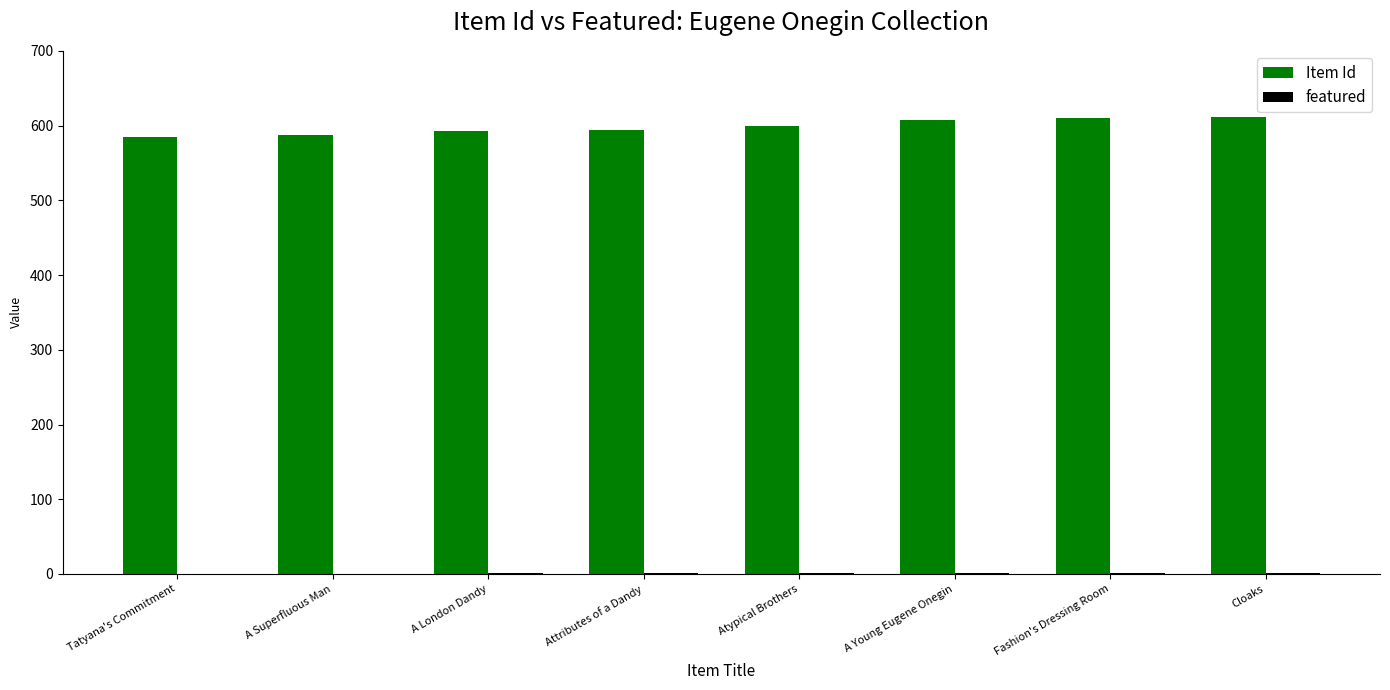

True or false: Item Id has a value of 585 at Tatyana's Commitment.

True